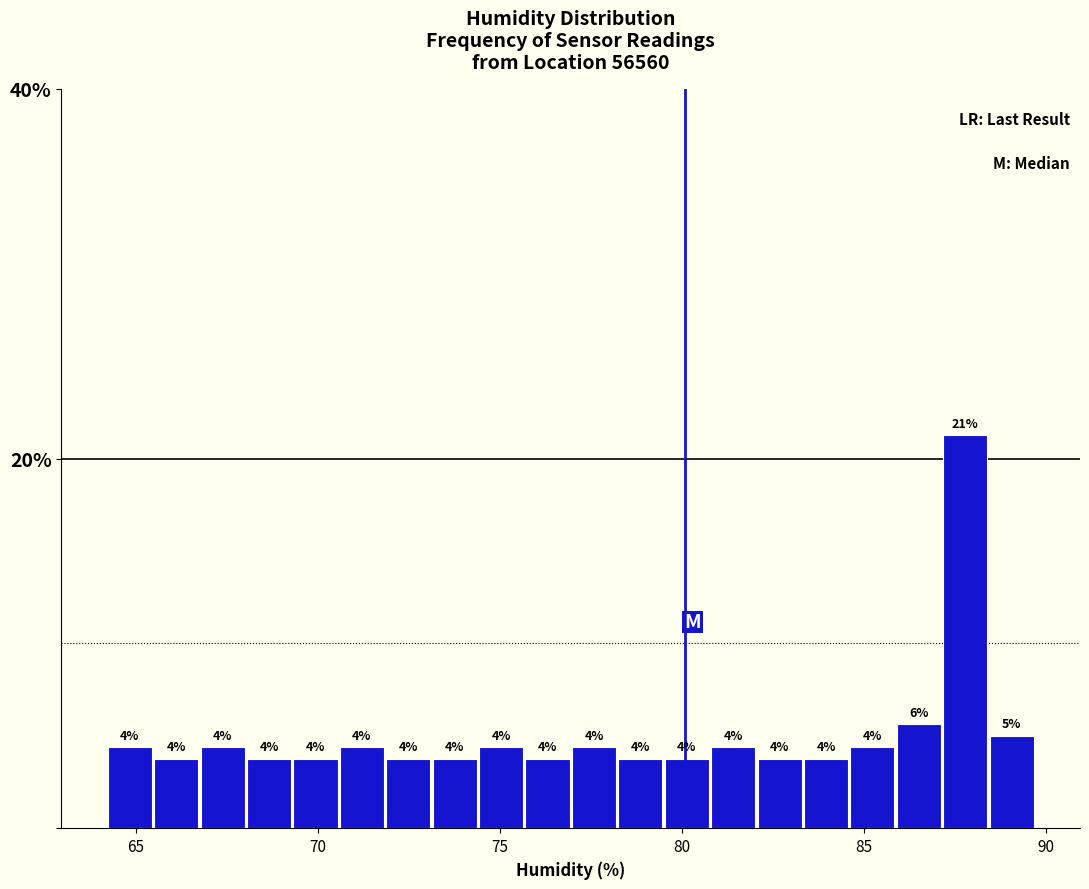

Around what value on the x-axis is the tallest bar? Give the approximate position of its centre, as read against the axis.

88.0